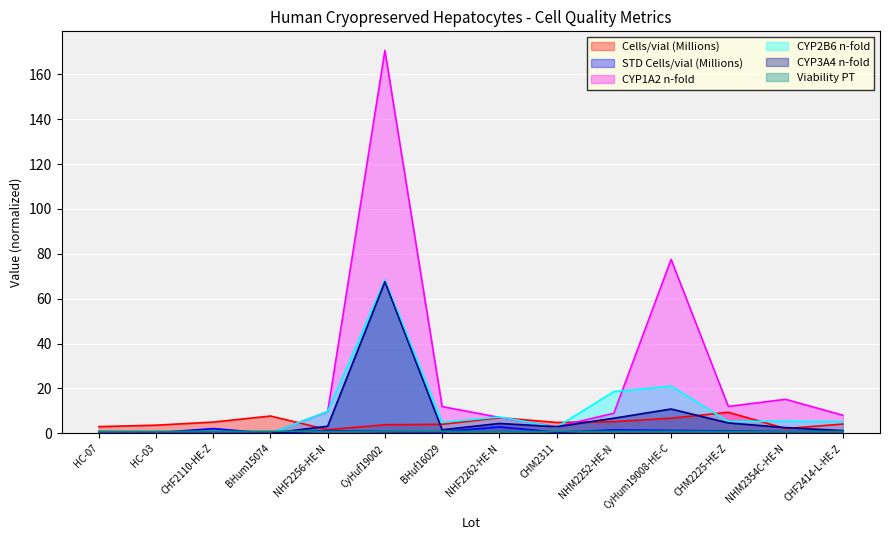

At which label does CYP2B6 n-fold first exceed 5?

NHF2256-HE-N